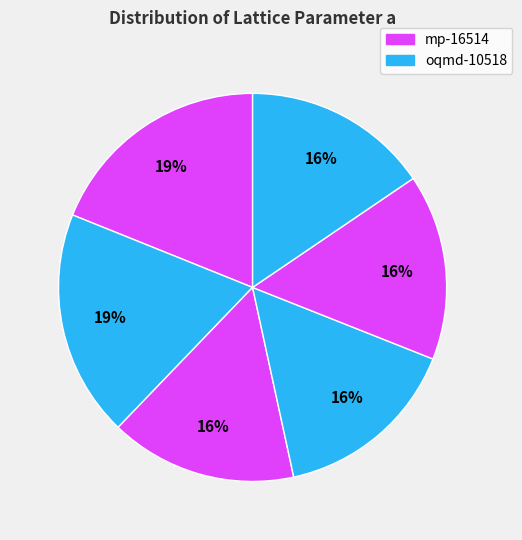

How many segments does this pie chart have?

6